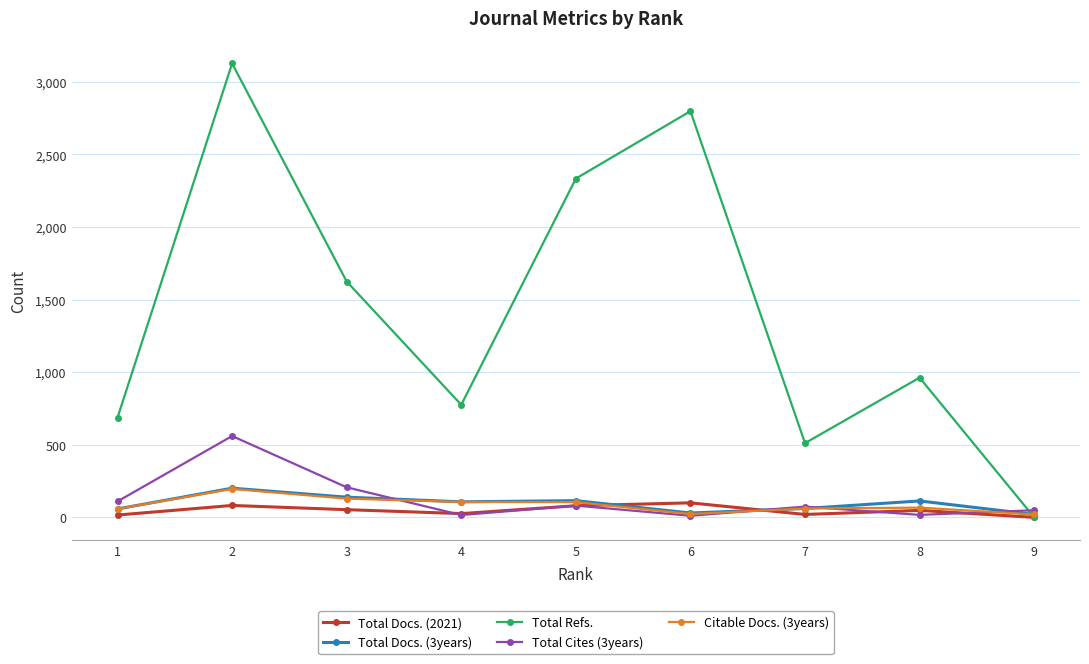

At how many categories does at least one series exceed 1018?

4